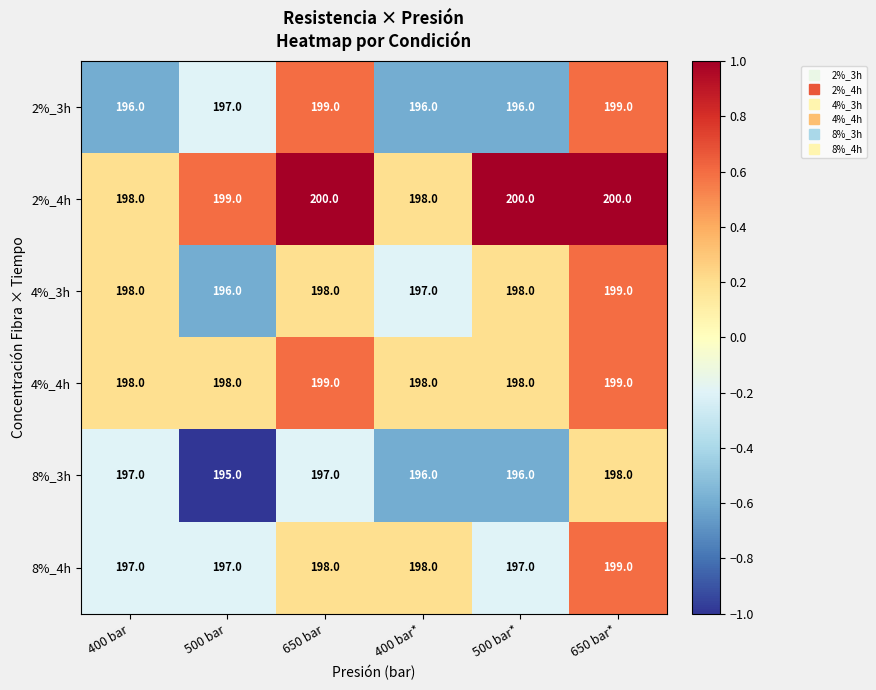

Which category has the highest value in the 8%_3h series?

650 bar*